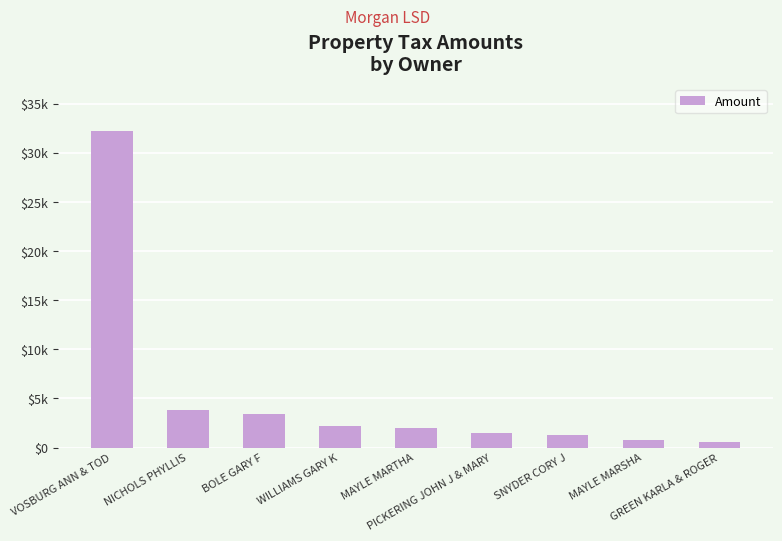

What is the change in value from SNYDER CORY J to MAYLE MARSHA?

-565.3